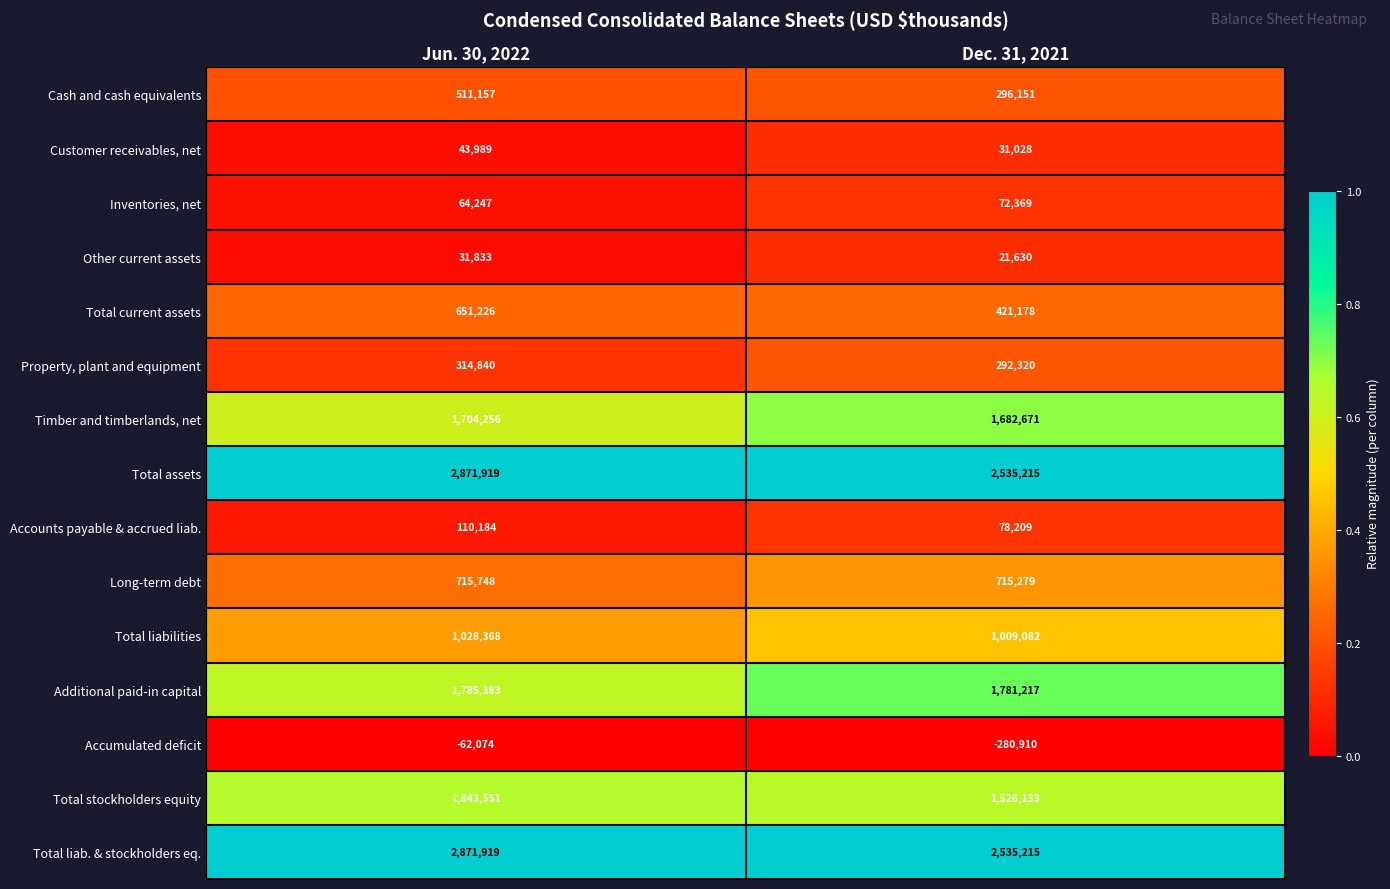

What is the total value across all series at Dec. 31, 2021?

12716787